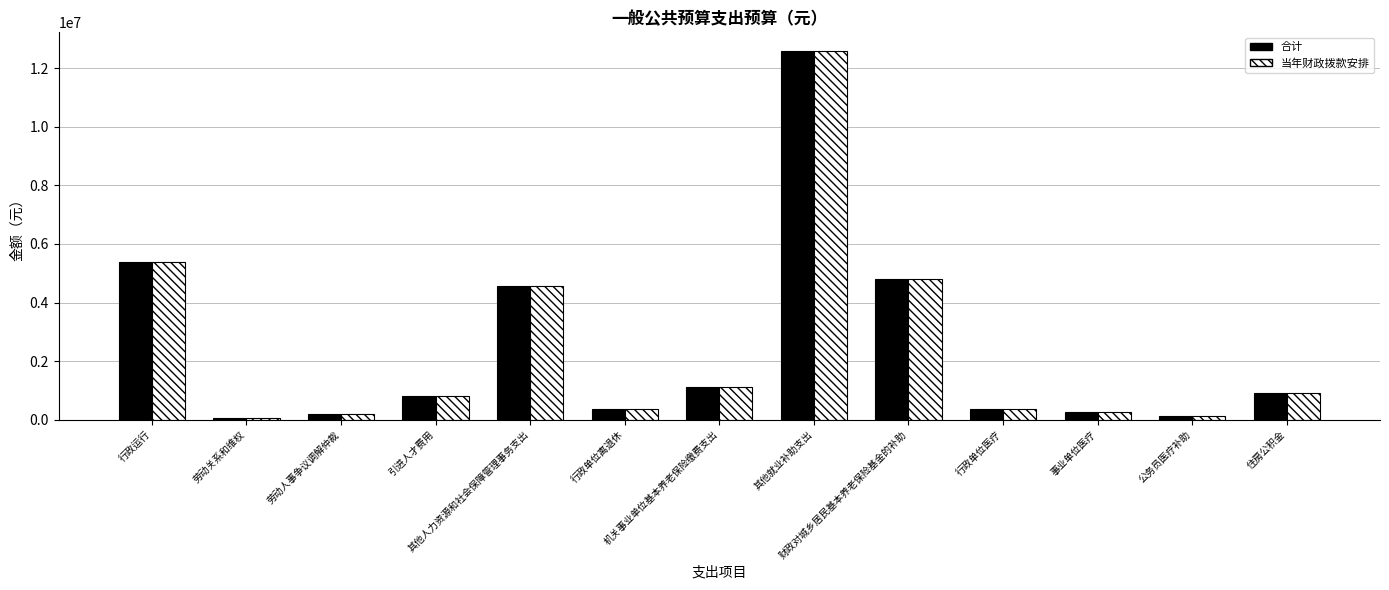

What is the difference between the second highest and minimum values in the 当年财政拨款安排 series?

5317958.2